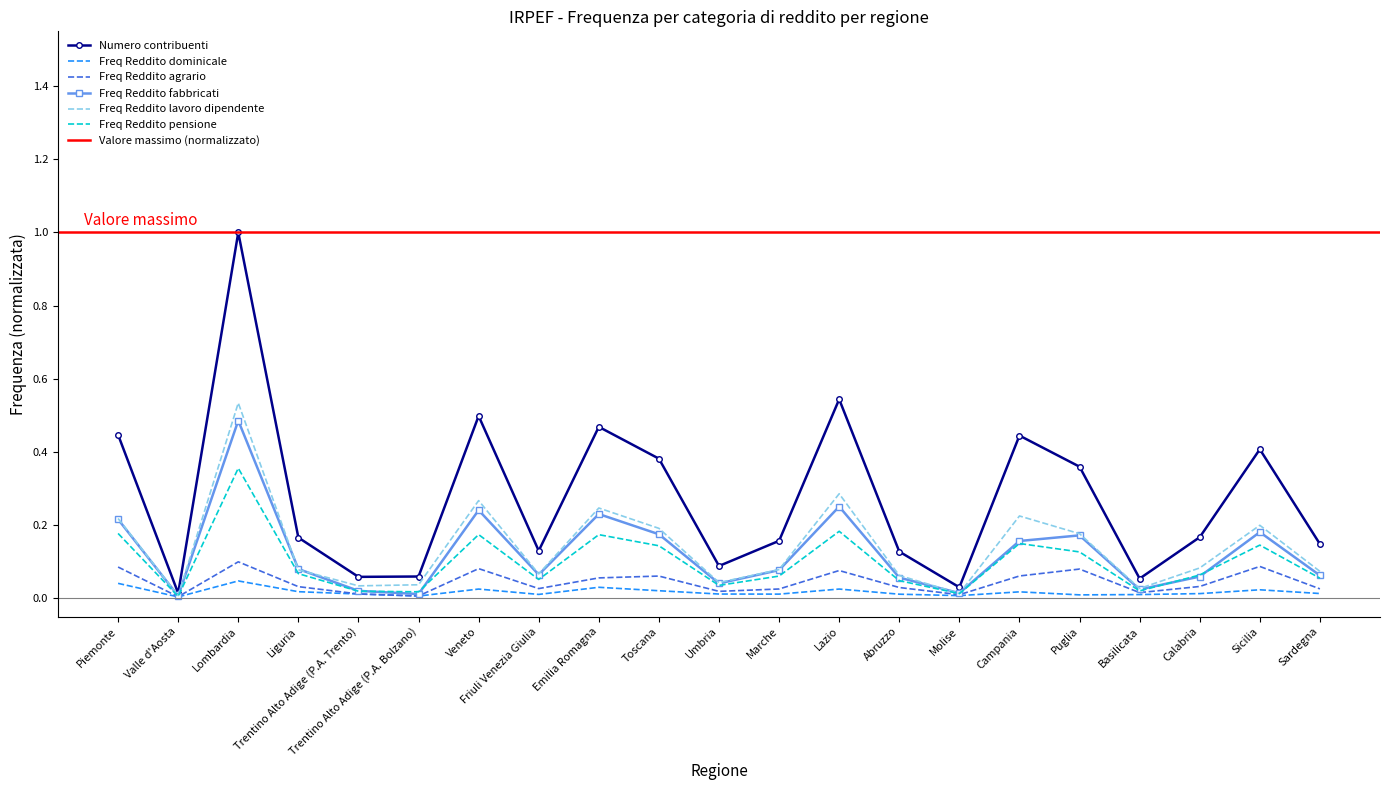

The value of Freq Reddito pensione at Sardegna is 0.1. True or false?

True